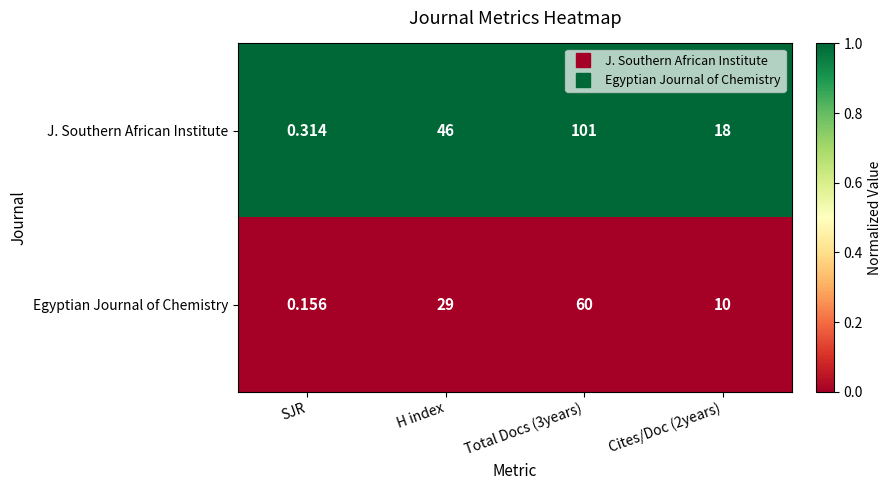

At which label is Egyptian Journal of Chemistry closest to 30?

H index